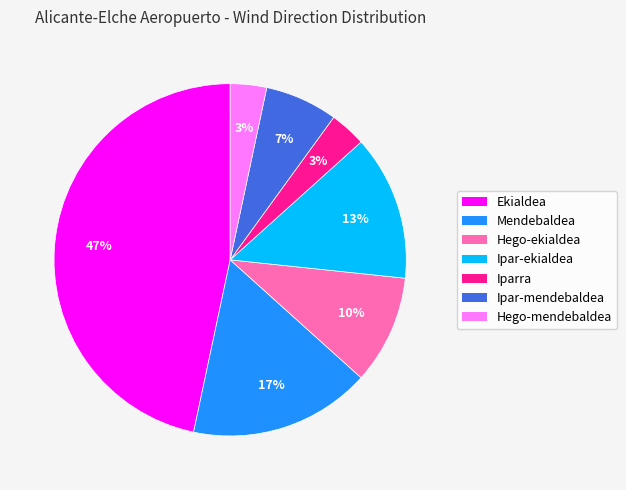

True or false: Hego-ekialdea accounts for 24% of the total.

False